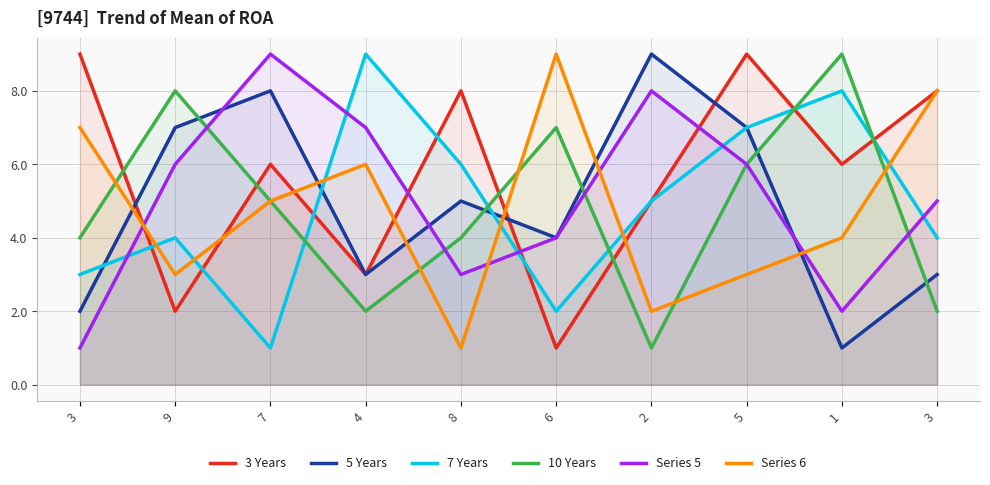

Reading left to right, transcribe all the data shown in this chart.

3 Years: 9	2	6	3	8	1	5	9	6	8
5 Years: 2	7	8	3	5	4	9	7	1	3
7 Years: 3	4	1	9	6	2	5	7	8	4
10 Years: 4	8	5	2	4	7	1	6	9	2
Series 5: 1	6	9	7	3	4	8	6	2	5
Series 6: 7	3	5	6	1	9	2	3	4	8